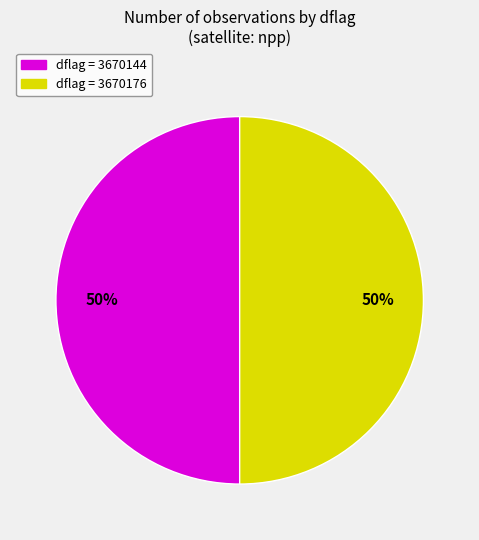

Combined, do dflag = 3670144 and dflag = 3670176 account for over 50%?

Yes